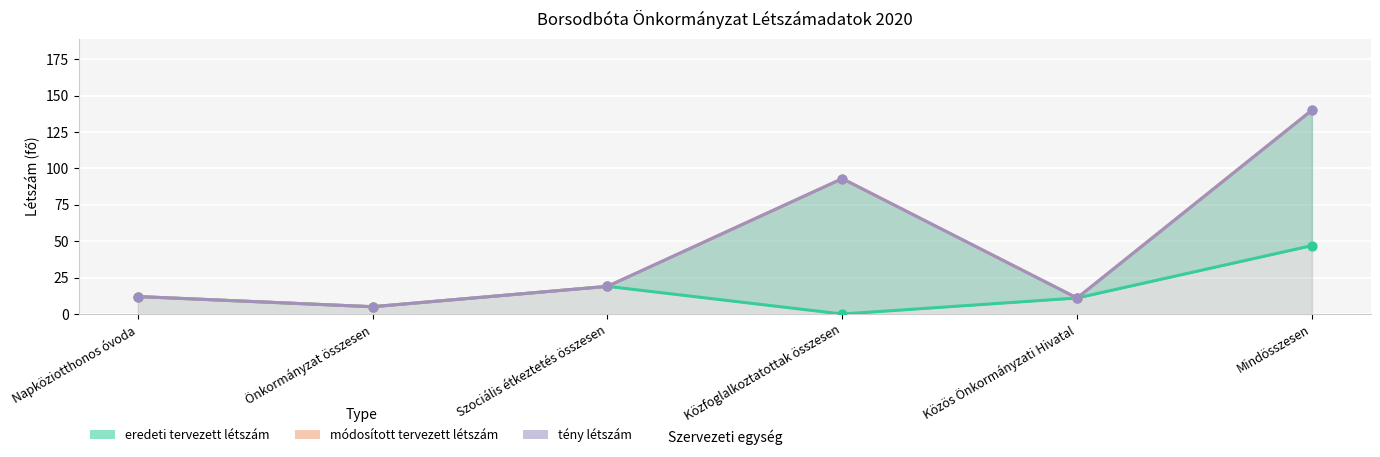

Which series has the largest total across all categories?

módosított tervezett létszám